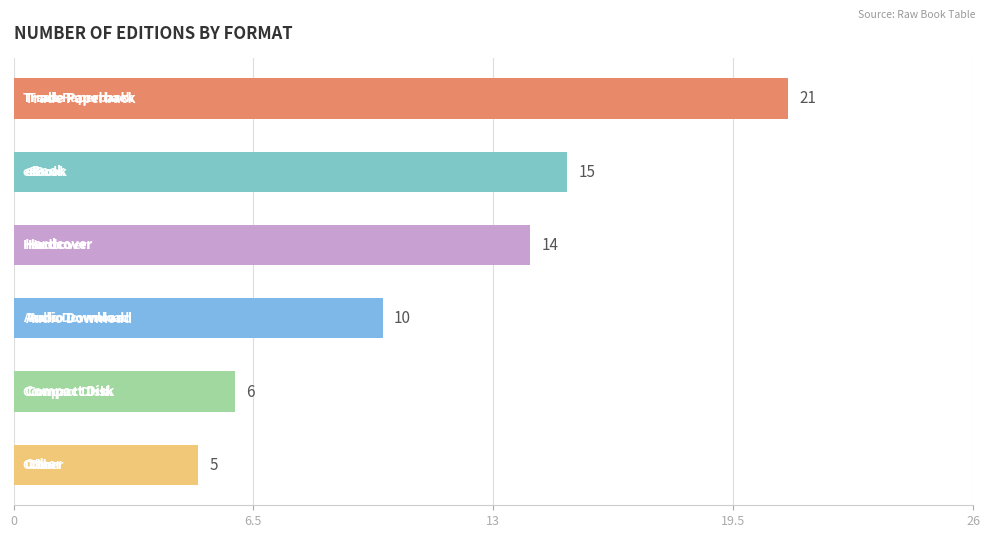

What is the average value?

12